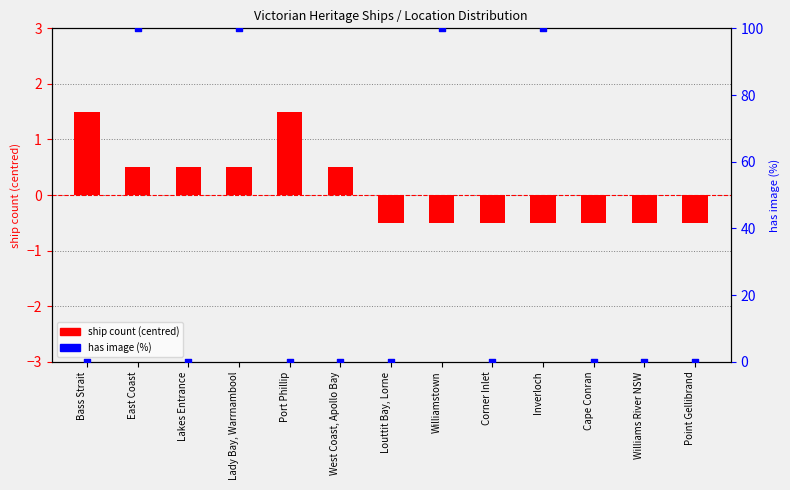

Which series contains the lowest Y value?

ship count (centred)